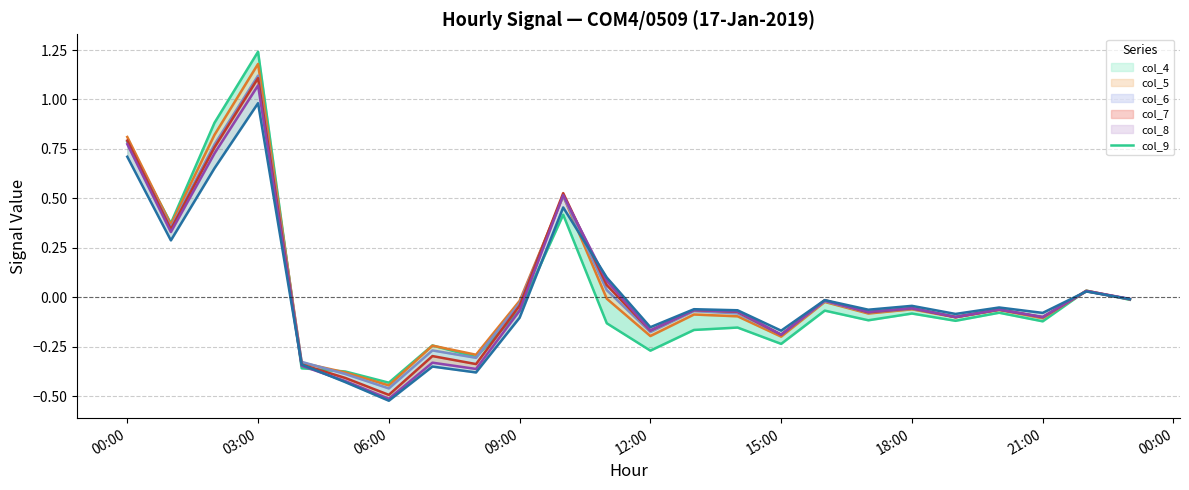

How many lines are shown in the chart?

6